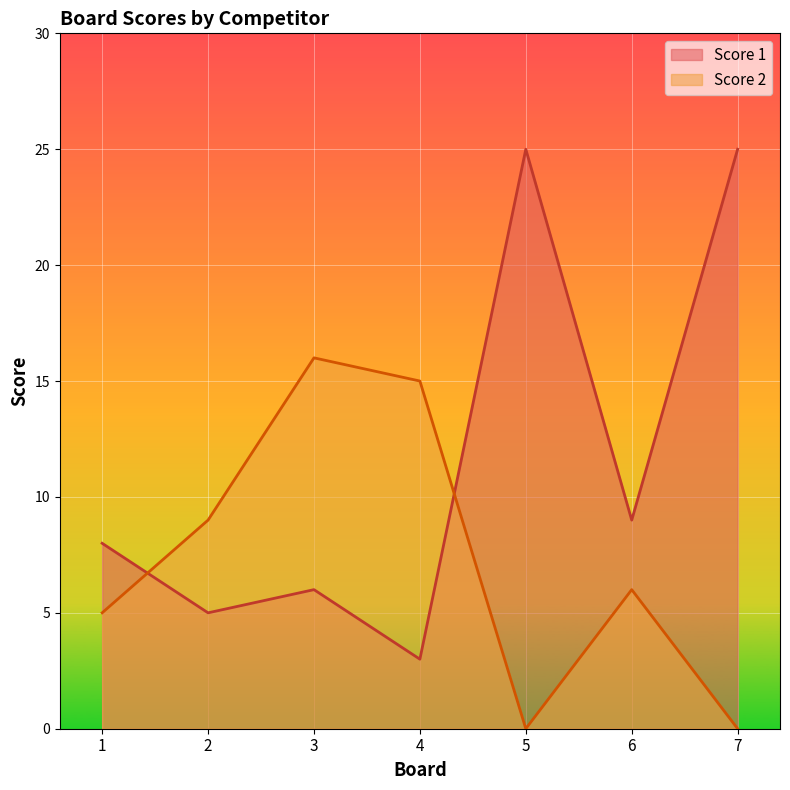

How many interior local valleys does the Score 2 series have?

1